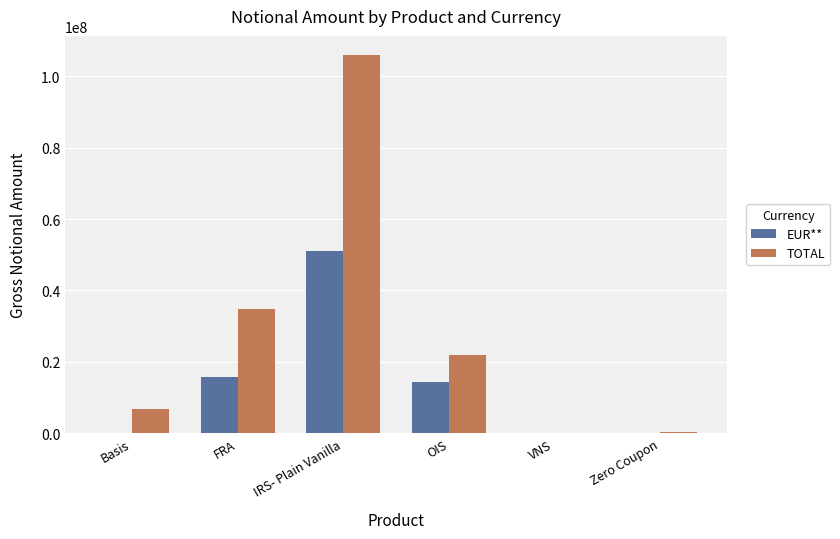

Which series changed the most between OIS and Zero Coupon?

TOTAL